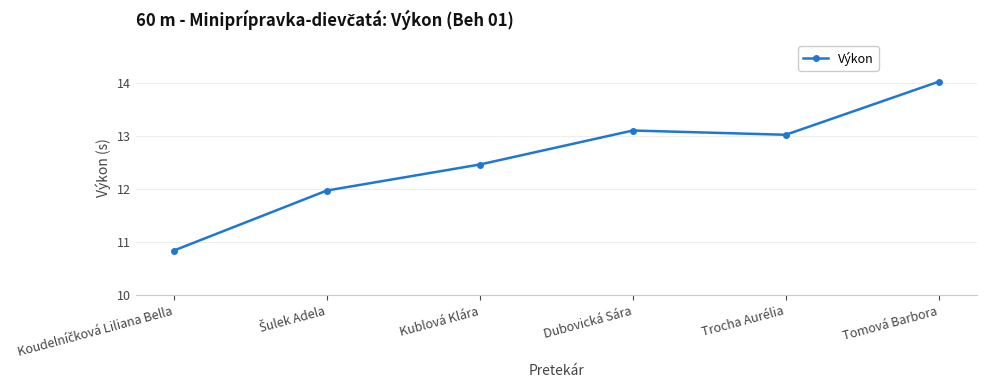

What value does the data have at Trocha Aurélia?

13.0